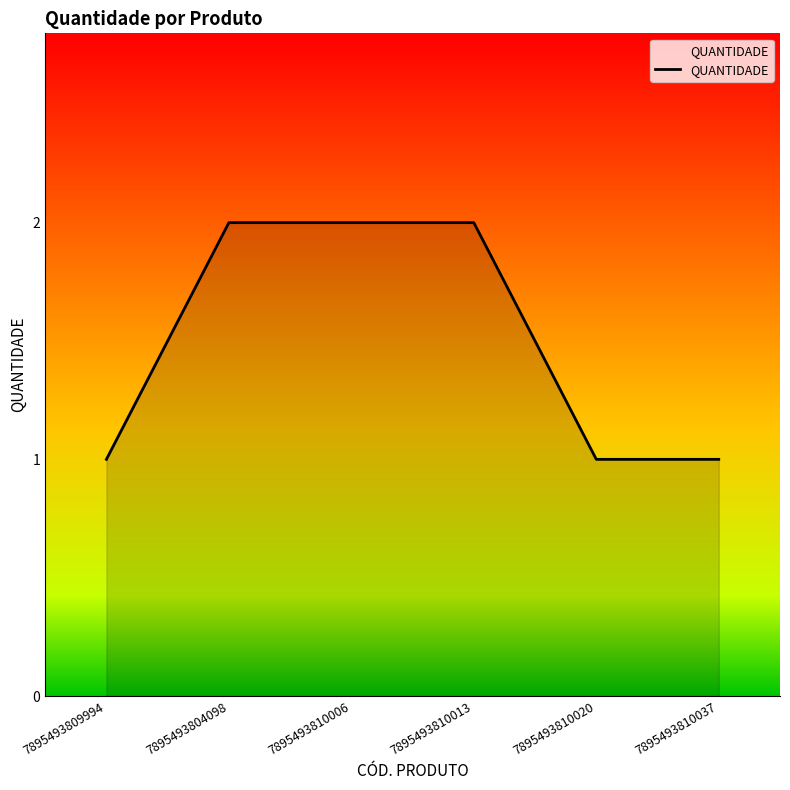

What is the maximum value shown in the chart?

2